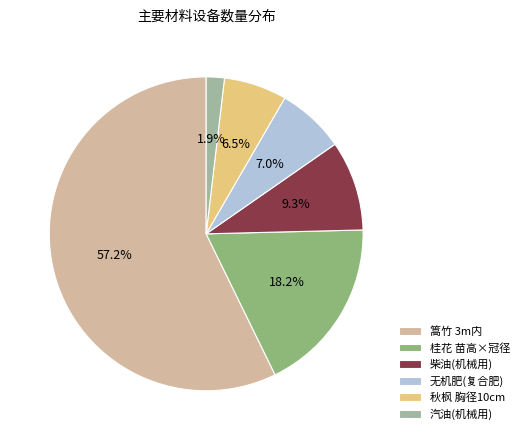

Between 篙竹 3m内 and 秋枫 胸径10cm, which is larger?

篙竹 3m内